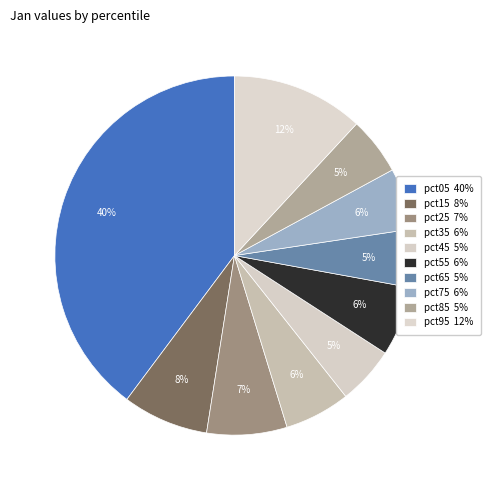

To the nearest percent, what portion does pct95 represent?

12%